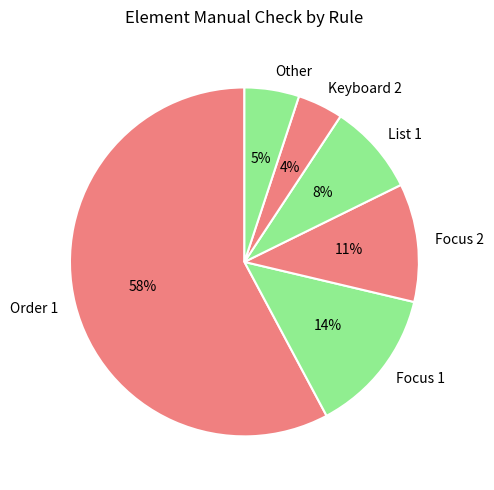

Does Focus 1 account for over 50% of the chart?

No